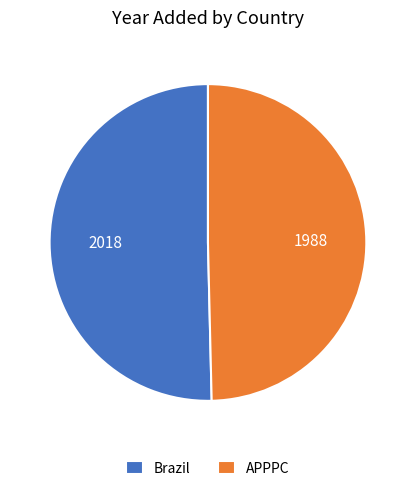

The Brazil slice represents 50% of the pie. True or false?

True